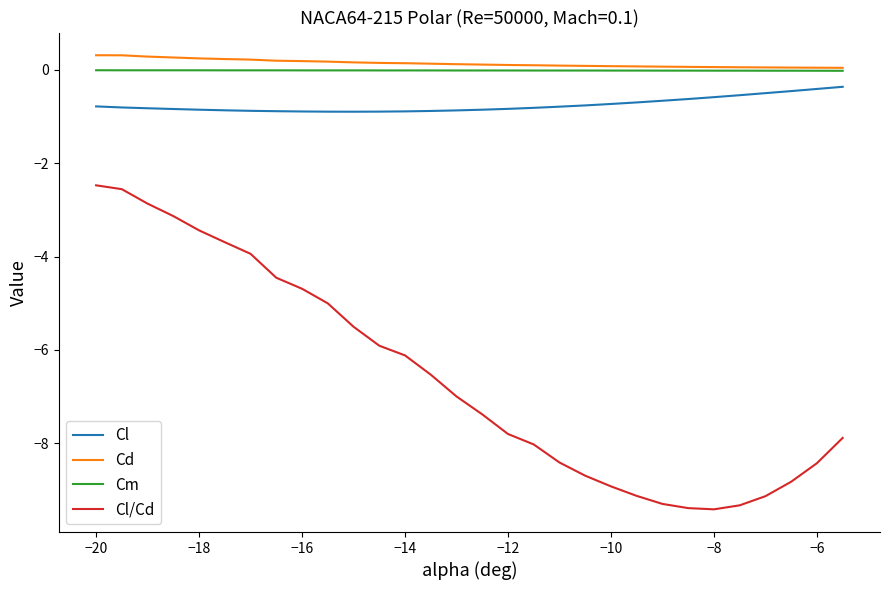

What is the difference between the maximum and minimum values in the Cd series?

0.3